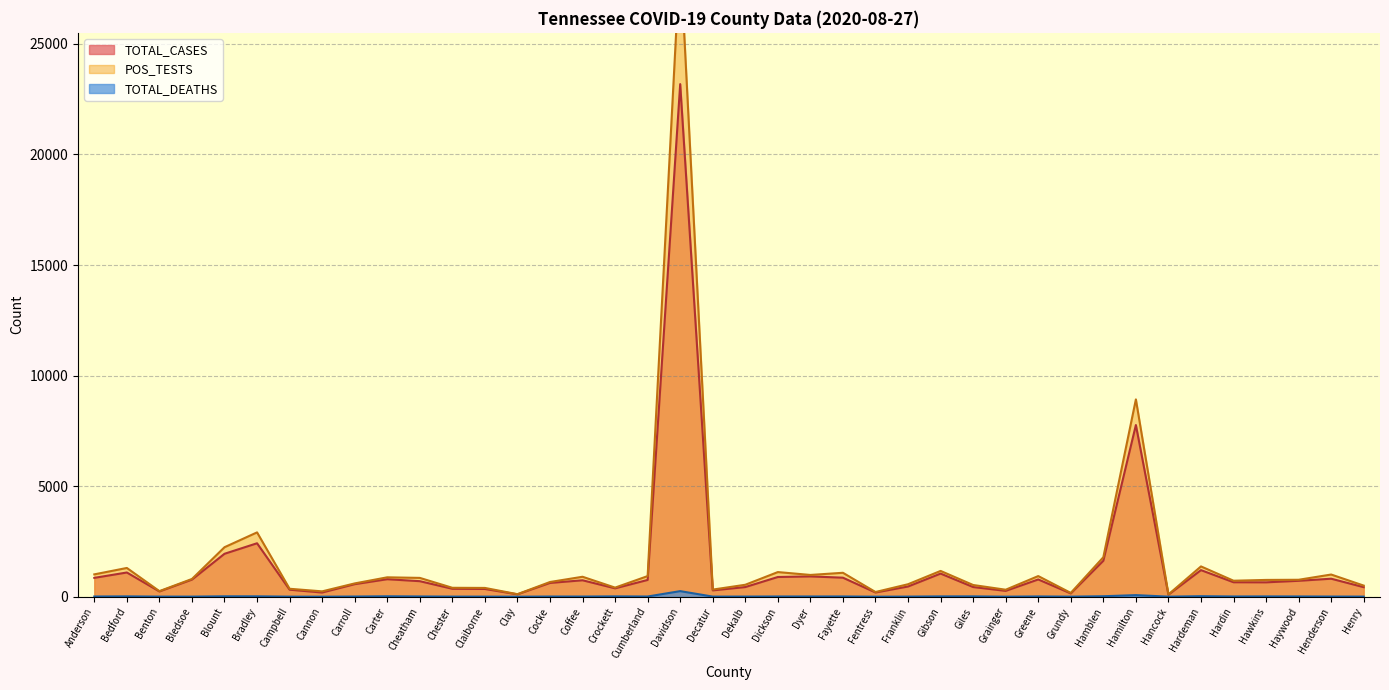

What is the maximum value shown in the chart?

29008